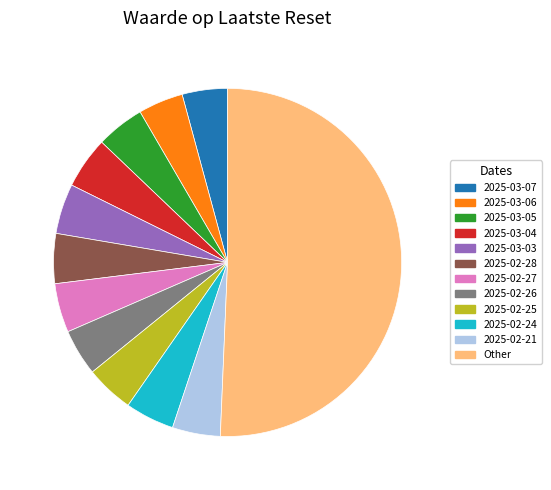

Which category accounts for the majority?

Other